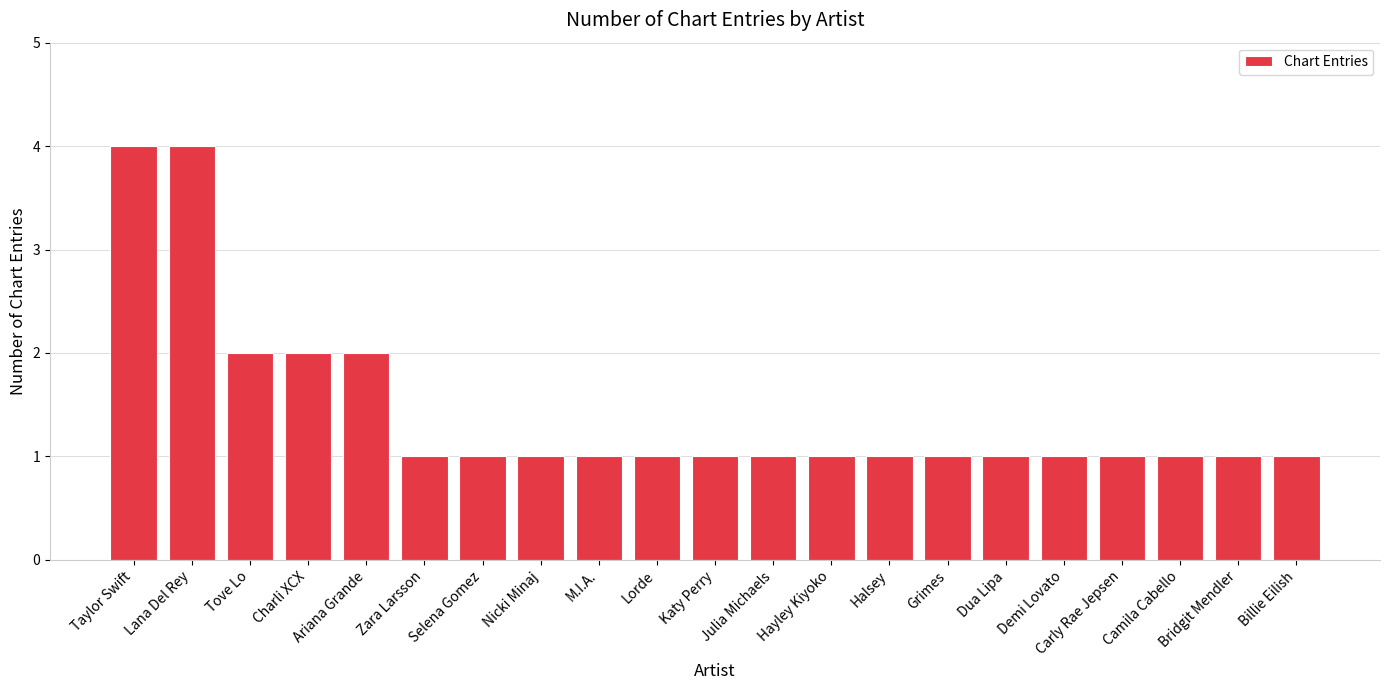

Does the chart contain any negative values?

No